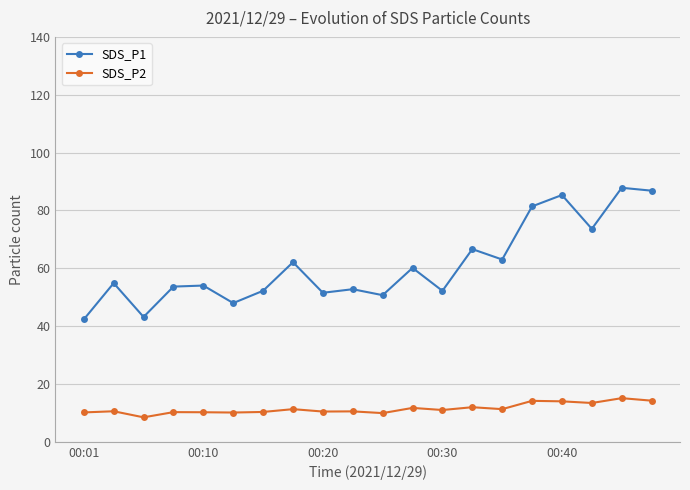

What is the maximum value shown in the chart?

87.8